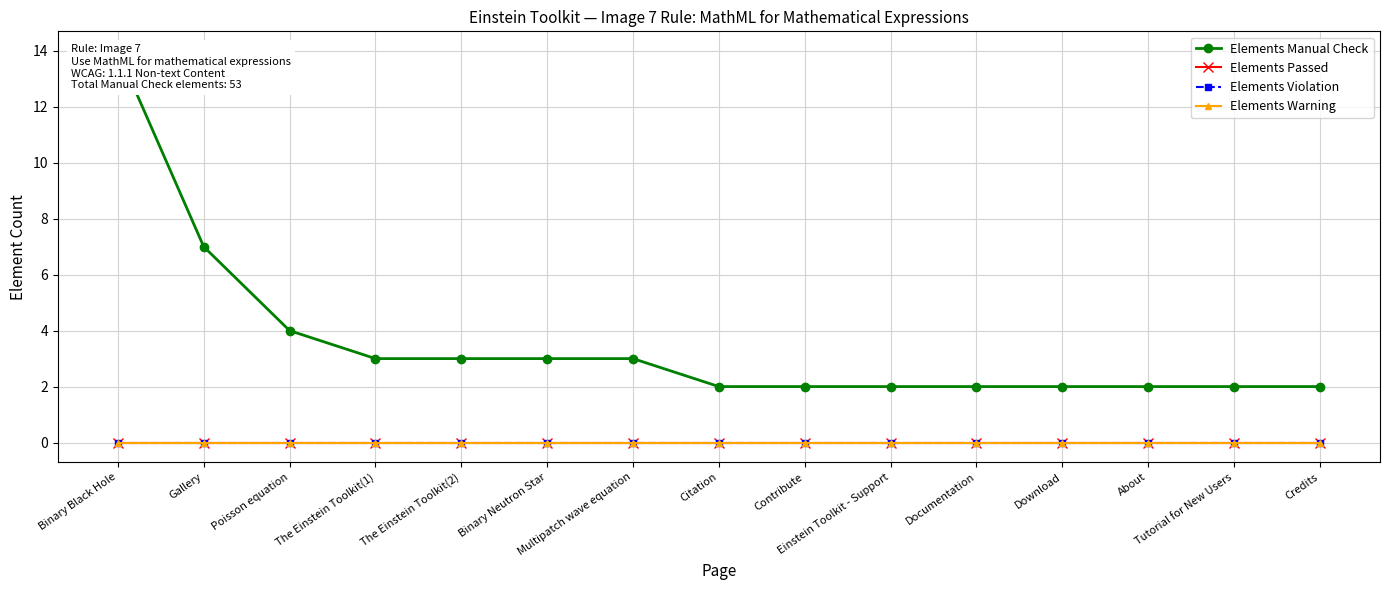

Is the value of Elements Warning at Einstein Toolkit - Support greater than the value of Elements Violation at Citation?

No